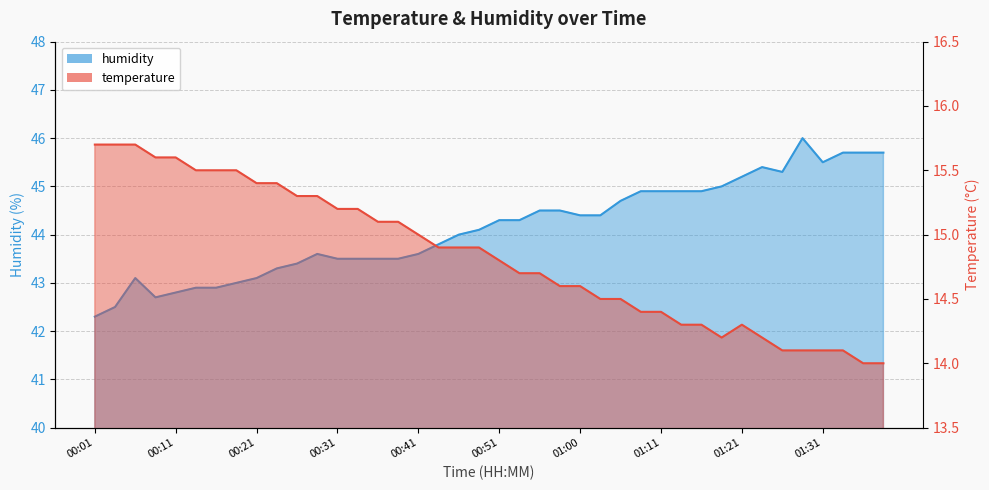

At which category does temperature reach its first local valley?

01:18